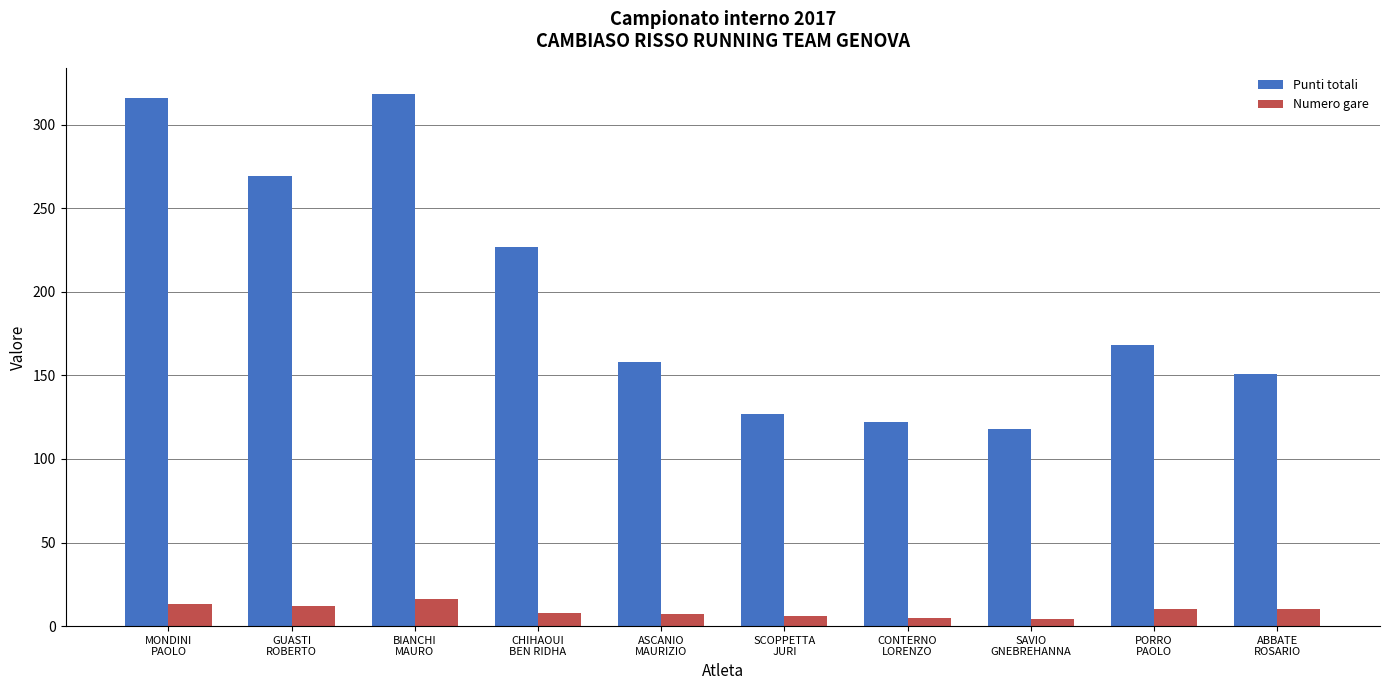

How many values in the Punti totali series are below 168?

5